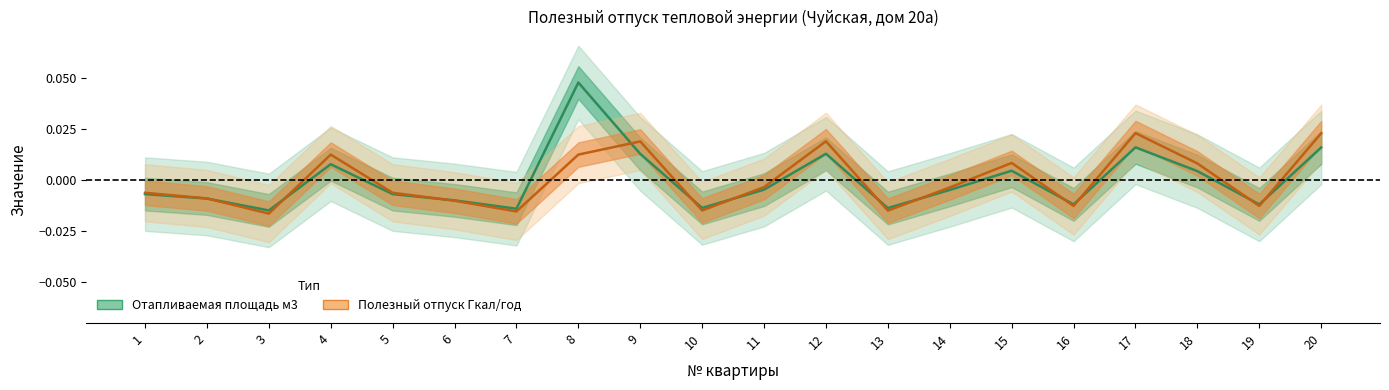

How many negative values does the Отапливаемая площадь м3 series have?

12